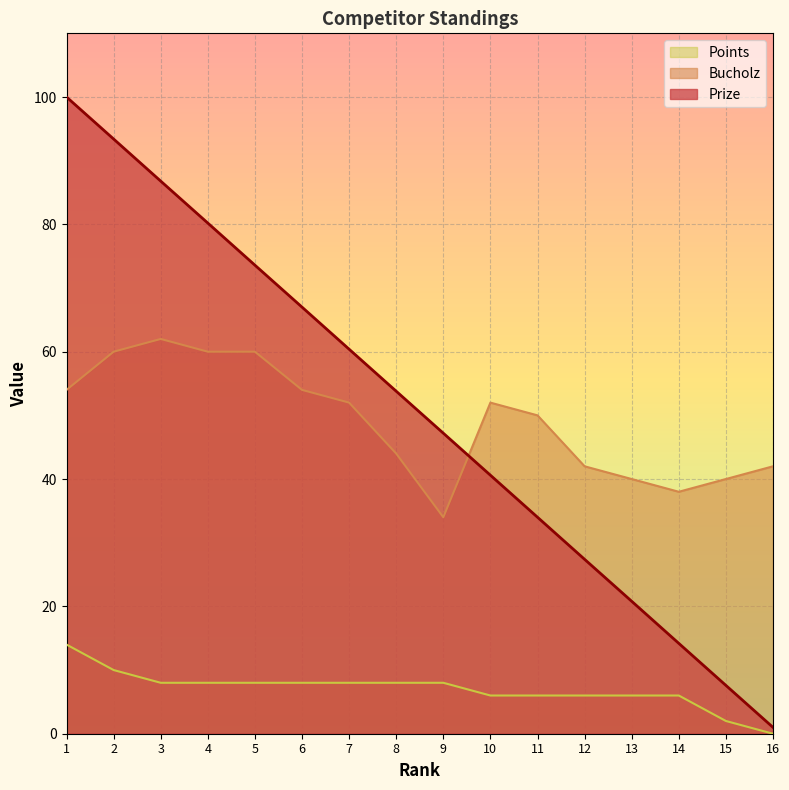

What is the difference between the highest and lowest values at 8?

45.8